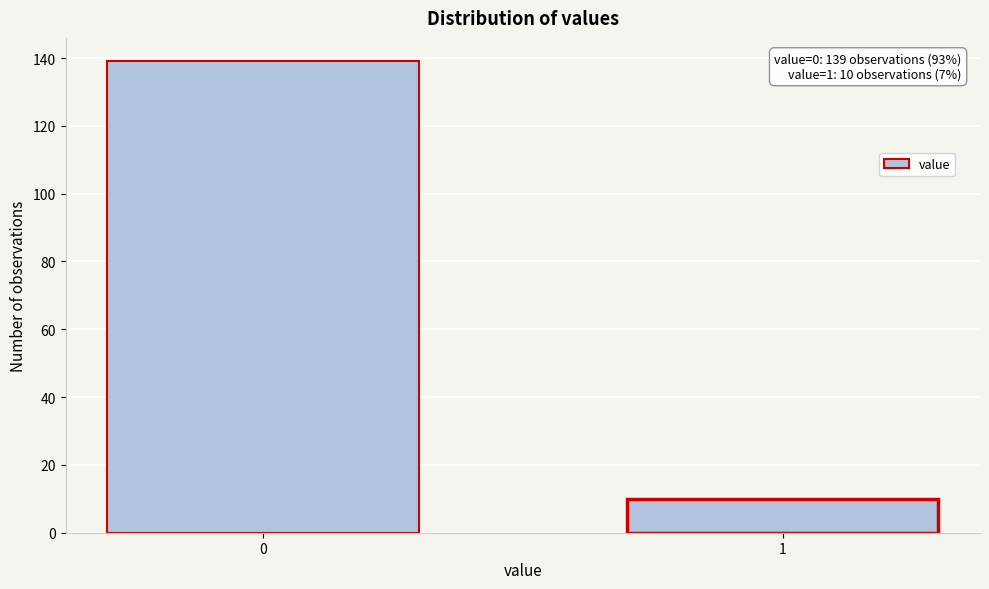

Reading right to left, extract all data points from this chart.

10	139